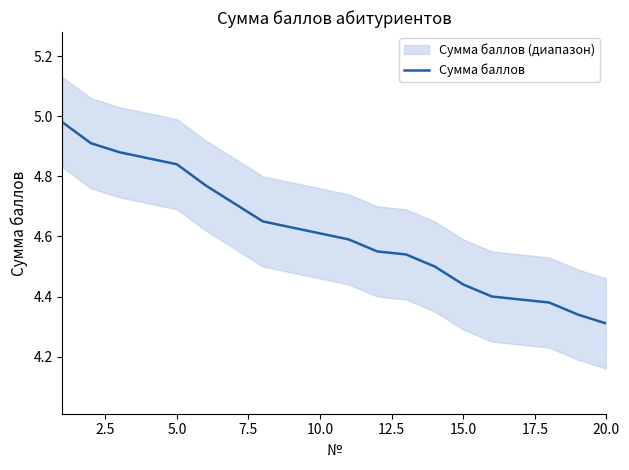

The Сумма баллов series shows 8.2 at 5.0. True or false?

False